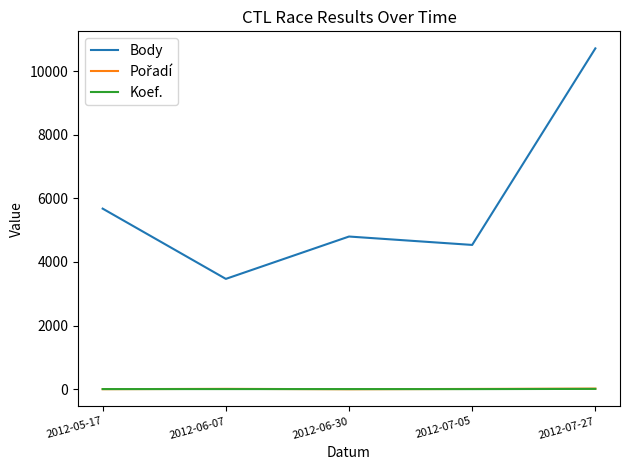

At which category does the chart reach its peak across all series?

2012-07-27